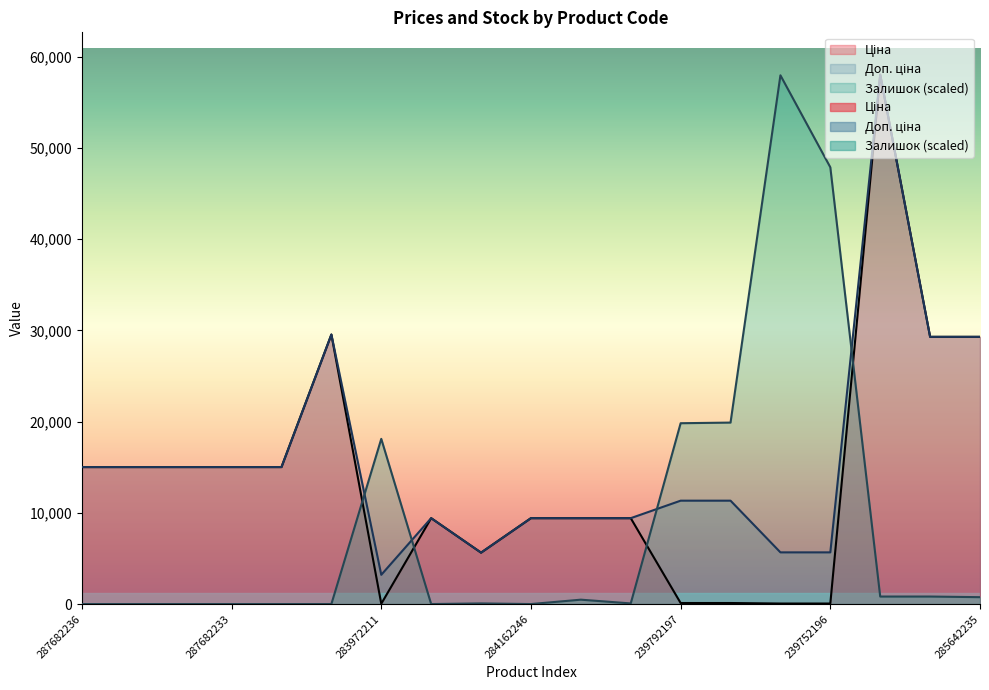

Rank the series by their average value, from lowest to highest.

Залишок, Ціна, Доп. ціна